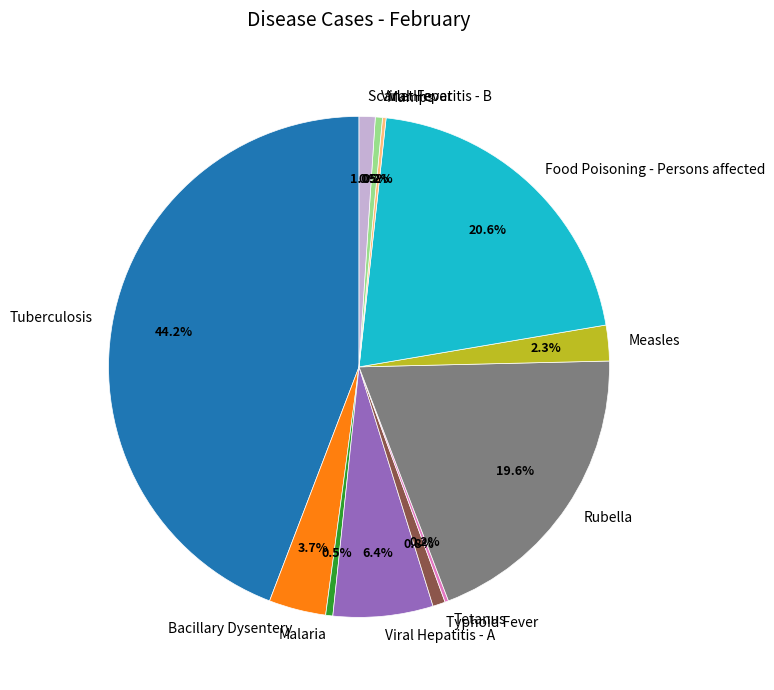

What is the largest slice in the pie chart?

Tuberculosis